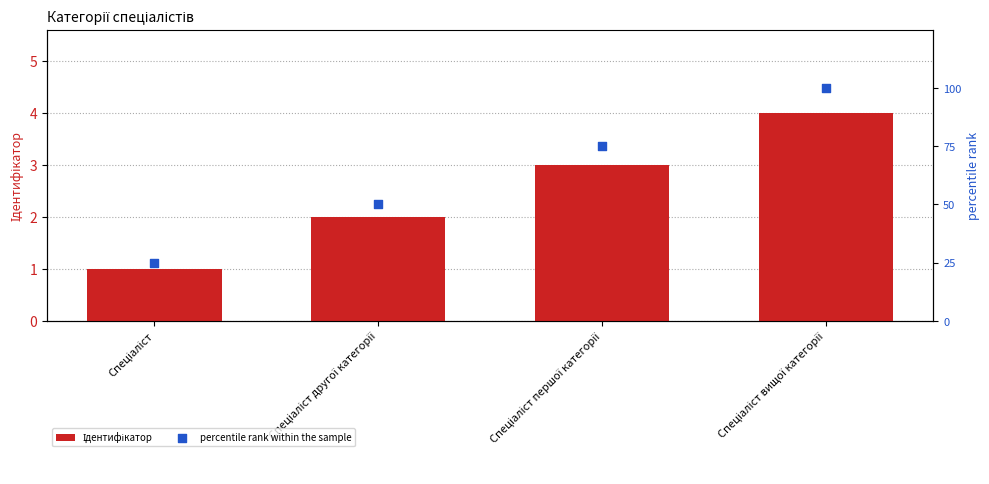

Which series reaches the maximum Y coordinate?

percentile rank within the sample